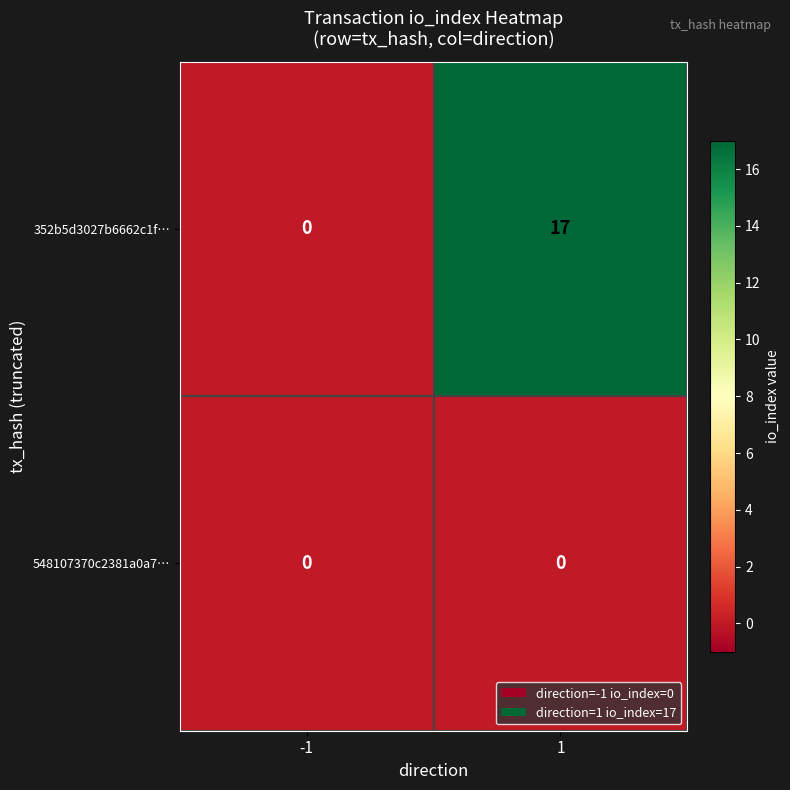

Between -1 and 1, which series saw the biggest shift?

352b5d3027b6662c1f…